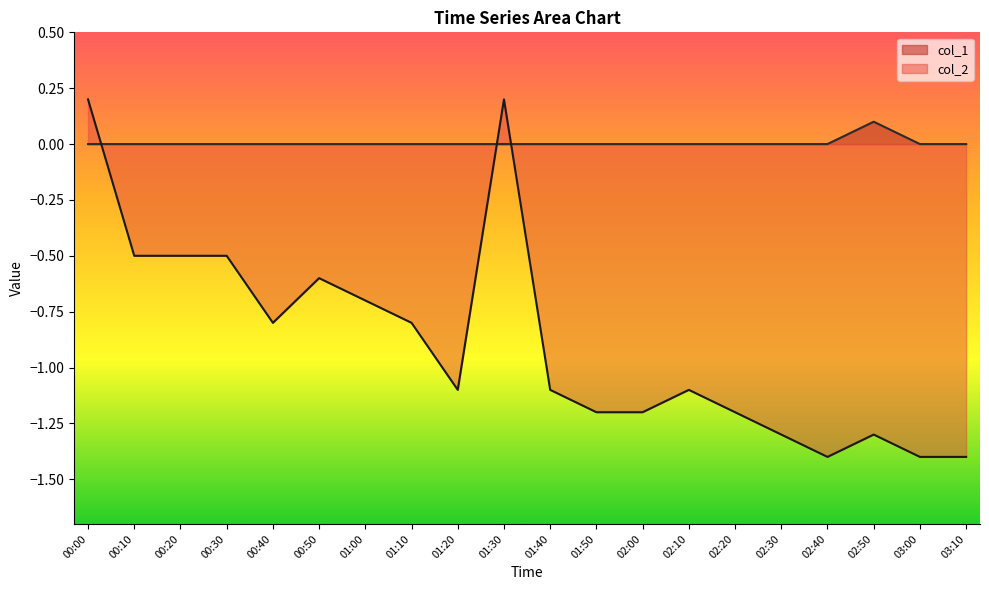

What is the total value across all series at 02:50?

-1.2